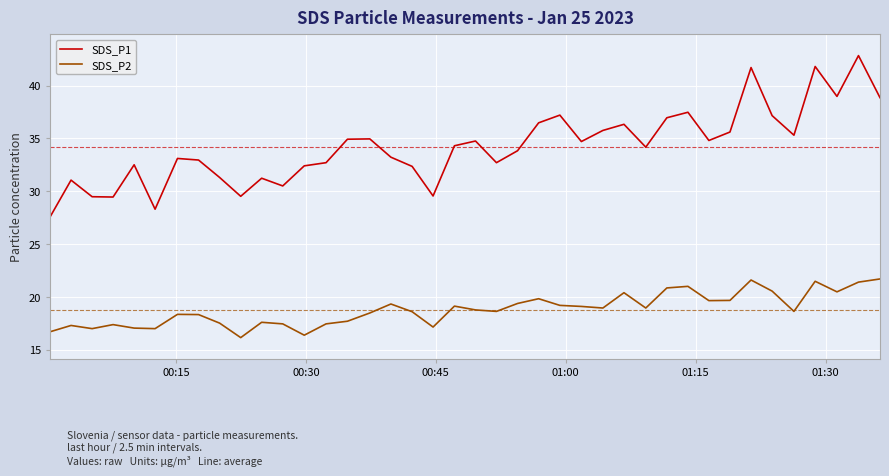

How many interior local peaks does the SDS_P1 series have?

12